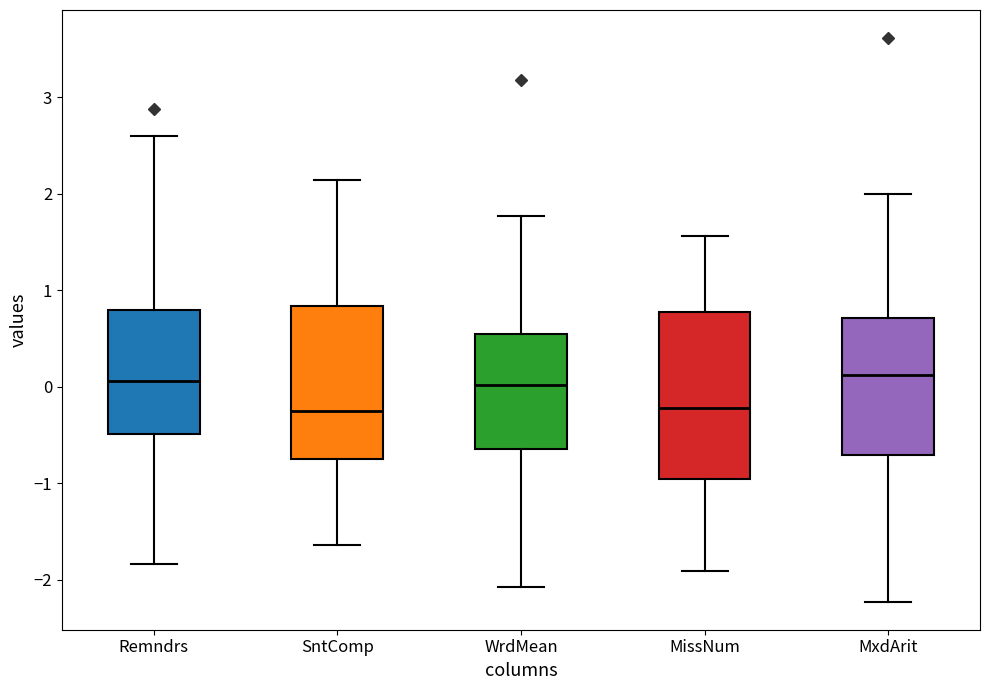

Which box is the tallest, from its lower edge to its upper edge?

MissNum